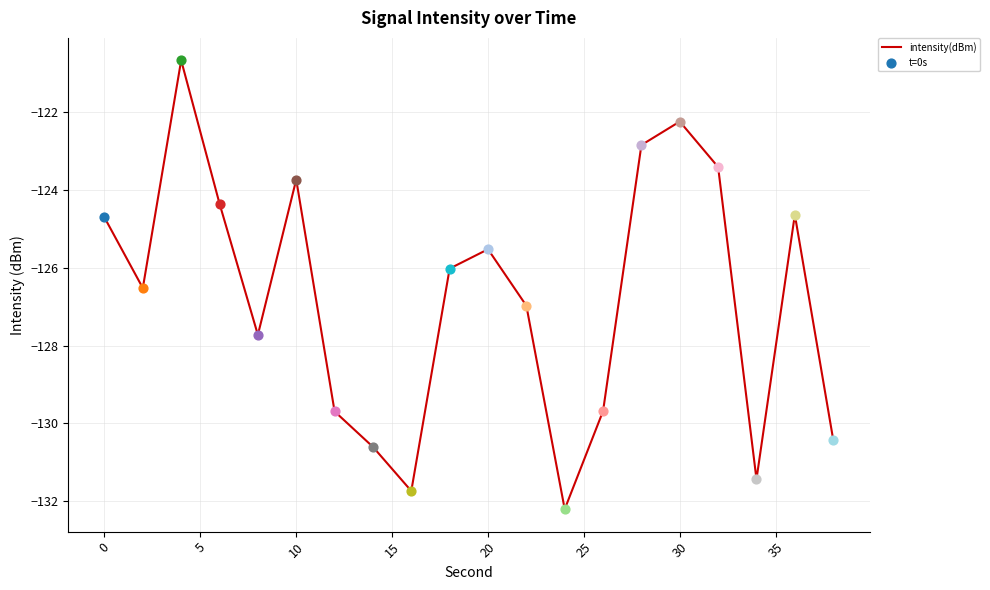

What is the difference between the maximum and minimum values?

11.5